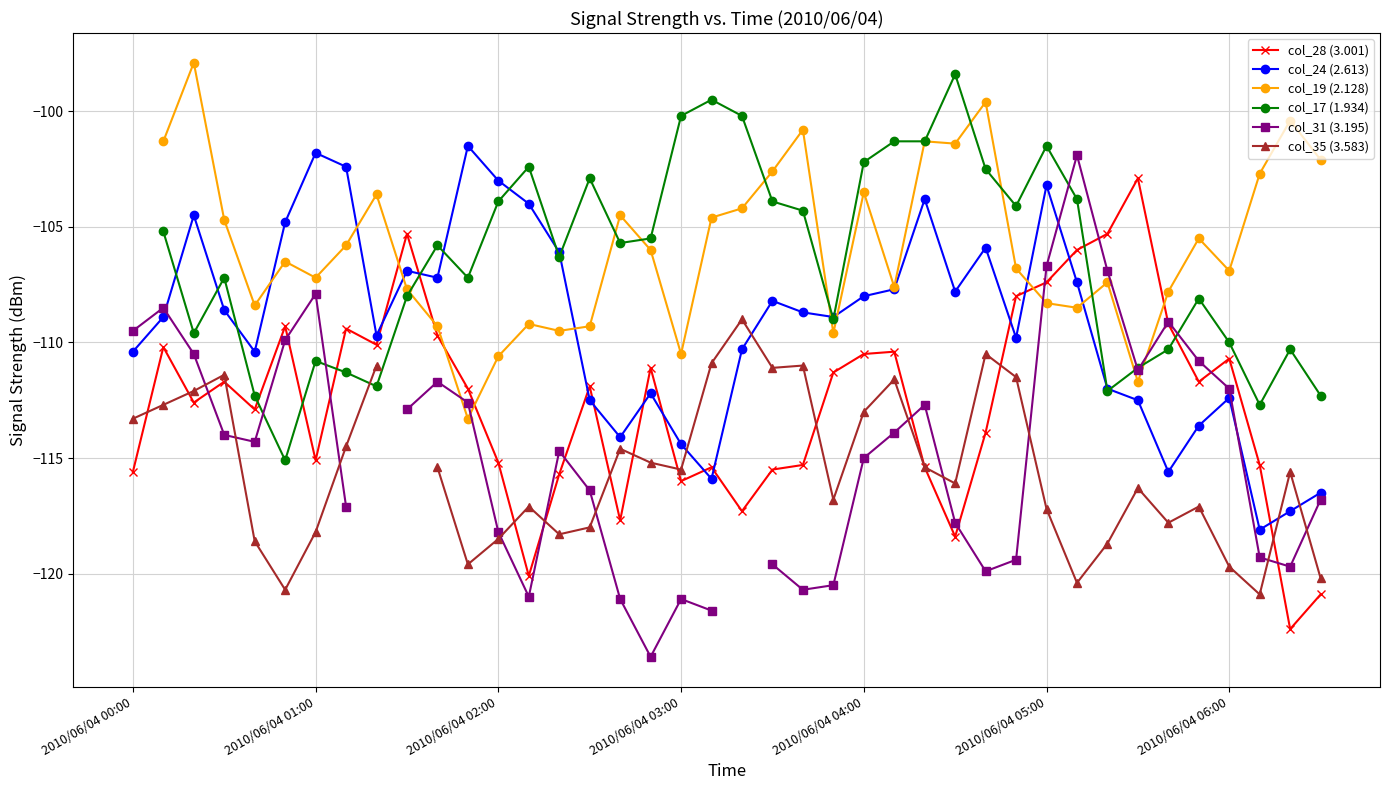

Is it true that col_28 (3.001) equals -24.4 at 8?

False